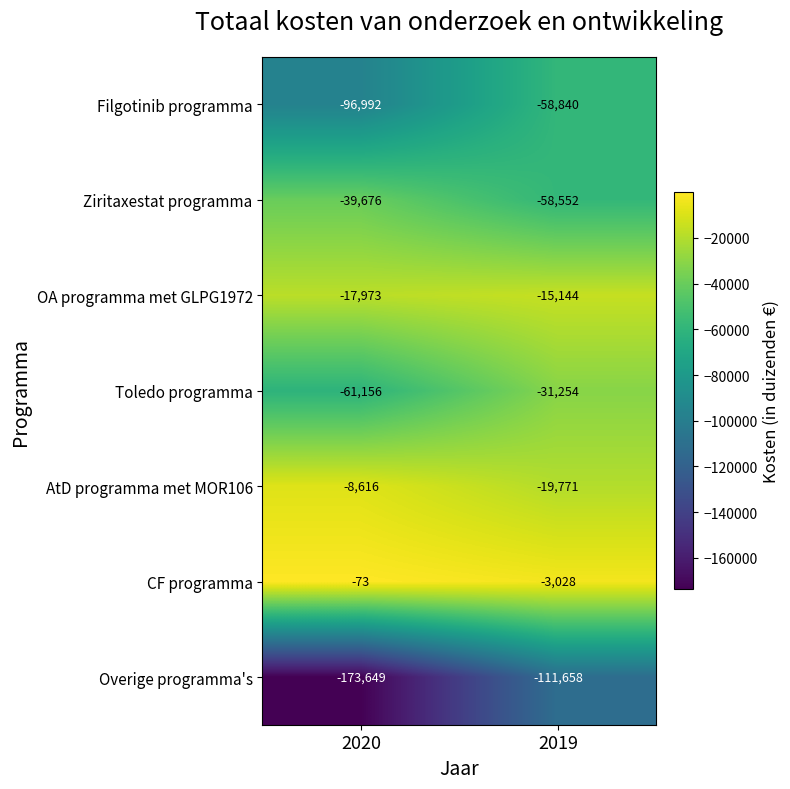

What is the difference between the highest and lowest values at 2019?

108630